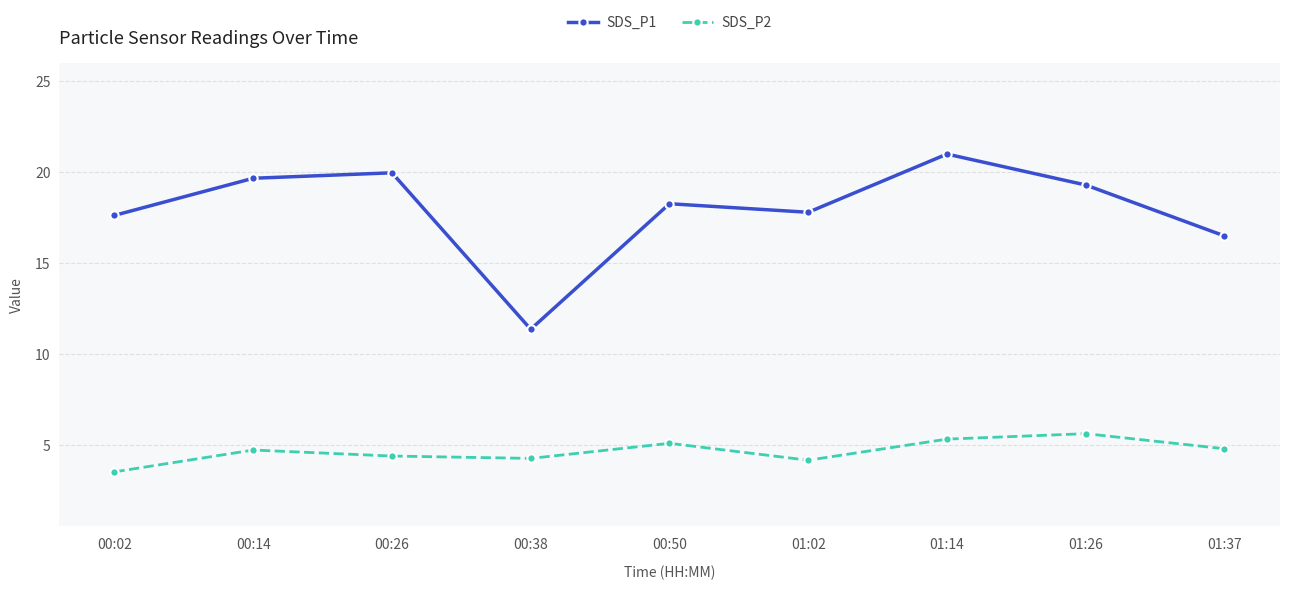

Which label corresponds to the smallest value in the chart?

00:02